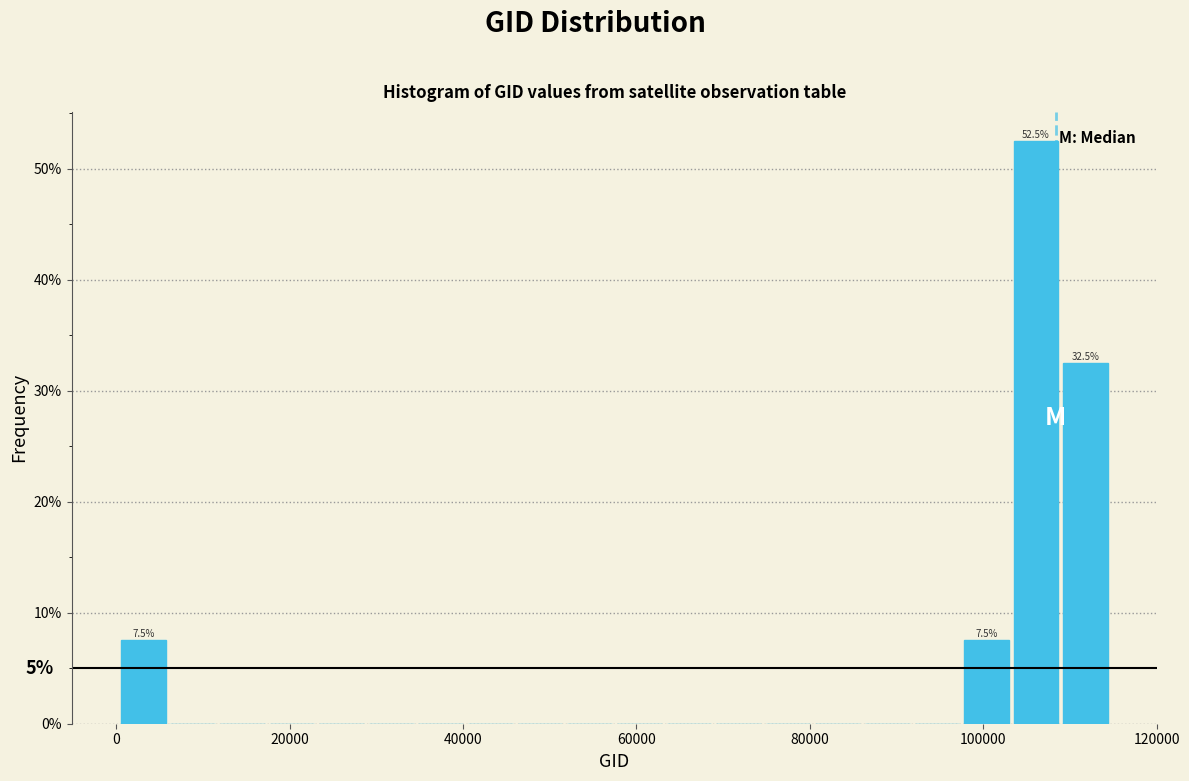

Read against the x-axis, roughly where is the centre of the tallest bar?

106000